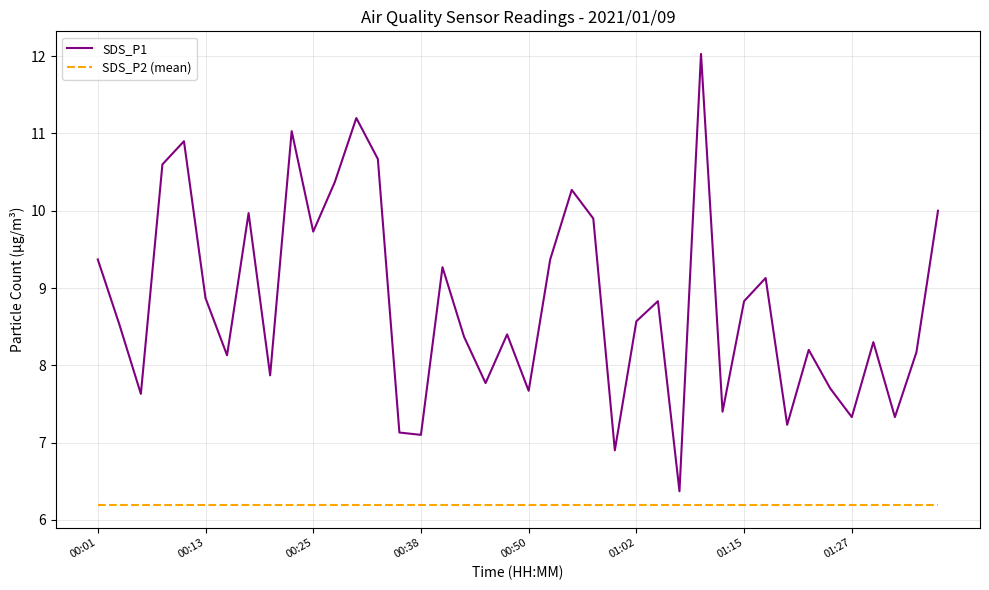

Reading left to right, transcribe all the data shown in this chart.

SDS_P1: 9.4	8.5	7.6	10.6	10.9	8.9	8.1	10.0	7.9	11.0	9.7	10.4	11.2	10.7	7.1	7.1	9.3	8.4	7.8	8.4	7.7	9.4	10.3	9.9	6.9	8.6	8.8	6.4	12.0	7.4	8.8	9.1	7.2	8.2	7.7	7.3	8.3	7.3	8.2	10.0
SDS_P2 (mean): 6.2	6.2	6.2	6.2	6.2	6.2	6.2	6.2	6.2	6.2	6.2	6.2	6.2	6.2	6.2	6.2	6.2	6.2	6.2	6.2	6.2	6.2	6.2	6.2	6.2	6.2	6.2	6.2	6.2	6.2	6.2	6.2	6.2	6.2	6.2	6.2	6.2	6.2	6.2	6.2